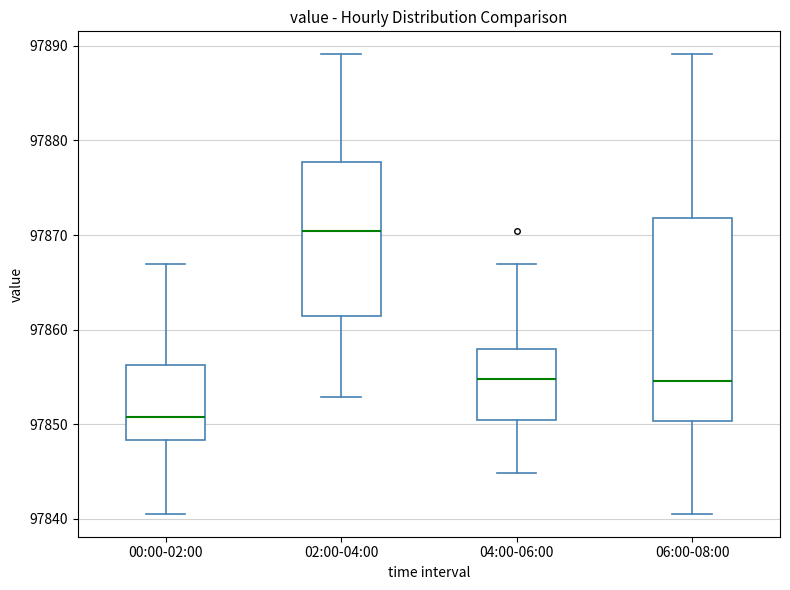

Reading left to right, transcribe this box plot: for each box, give where its median line is, the range the box spans, and where its two whiskers end, as read against the y-axis. The values are not printed on the chart, so give them approximately, as read against the axis.

00:00-02:00: median 97851, box 97848 to 97856, whiskers 97841 to 97867
02:00-04:00: median 97870, box 97861 to 97878, whiskers 97853 to 97889
04:00-06:00: median 97855, box 97850 to 97858, whiskers 97845 to 97867
06:00-08:00: median 97855, box 97850 to 97872, whiskers 97841 to 97889